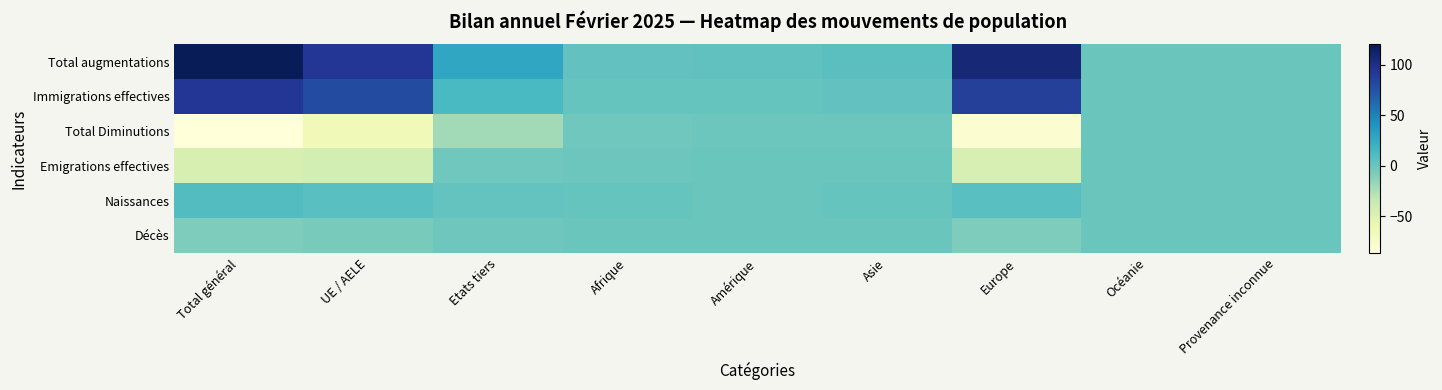

Which label corresponds to the largest value in the chart?

Total général